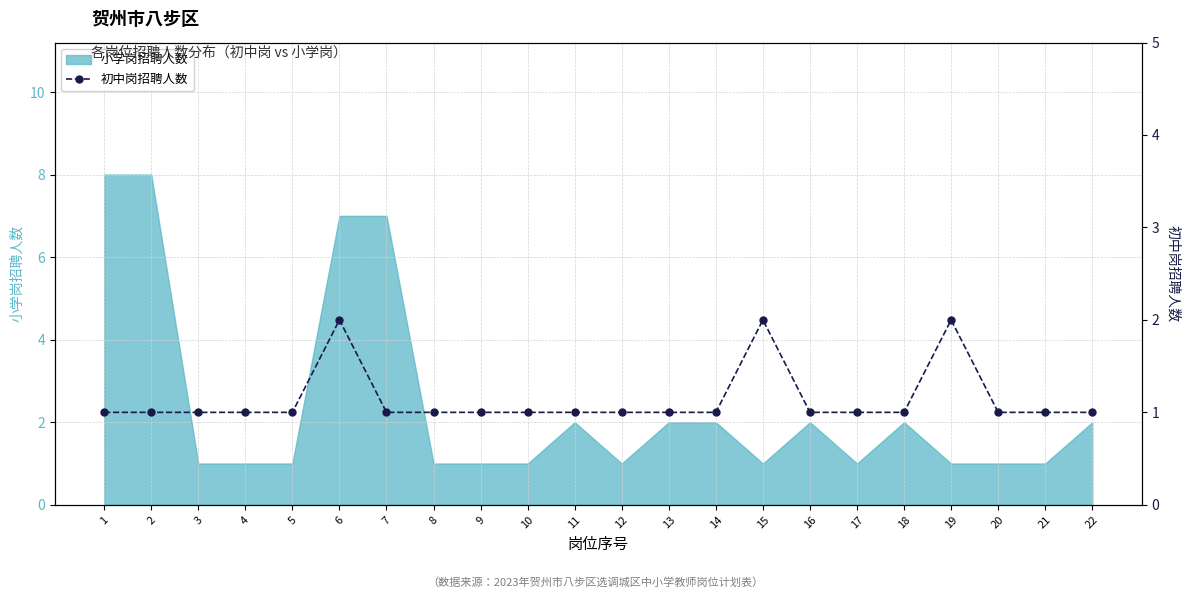

List the labels in order of value, largest first.

6, 15, 19, 1, 2, 3, 4, 5, 7, 8, 9, 10, 11, 12, 13, 14, 16, 17, 18, 20, 21, 22